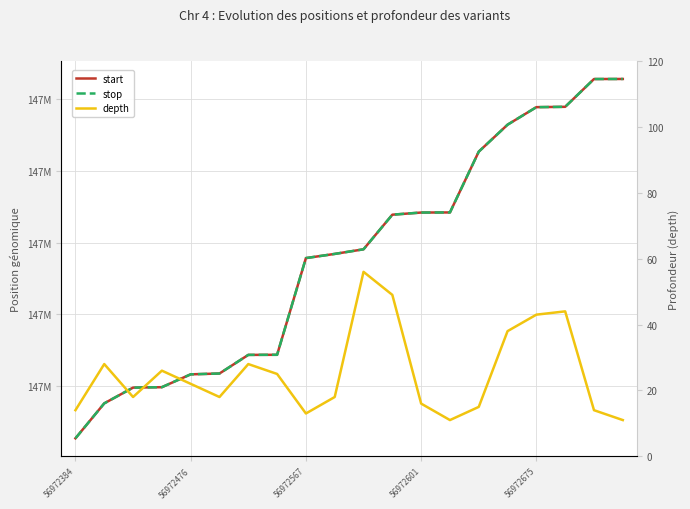

How many data points does each series have?

20